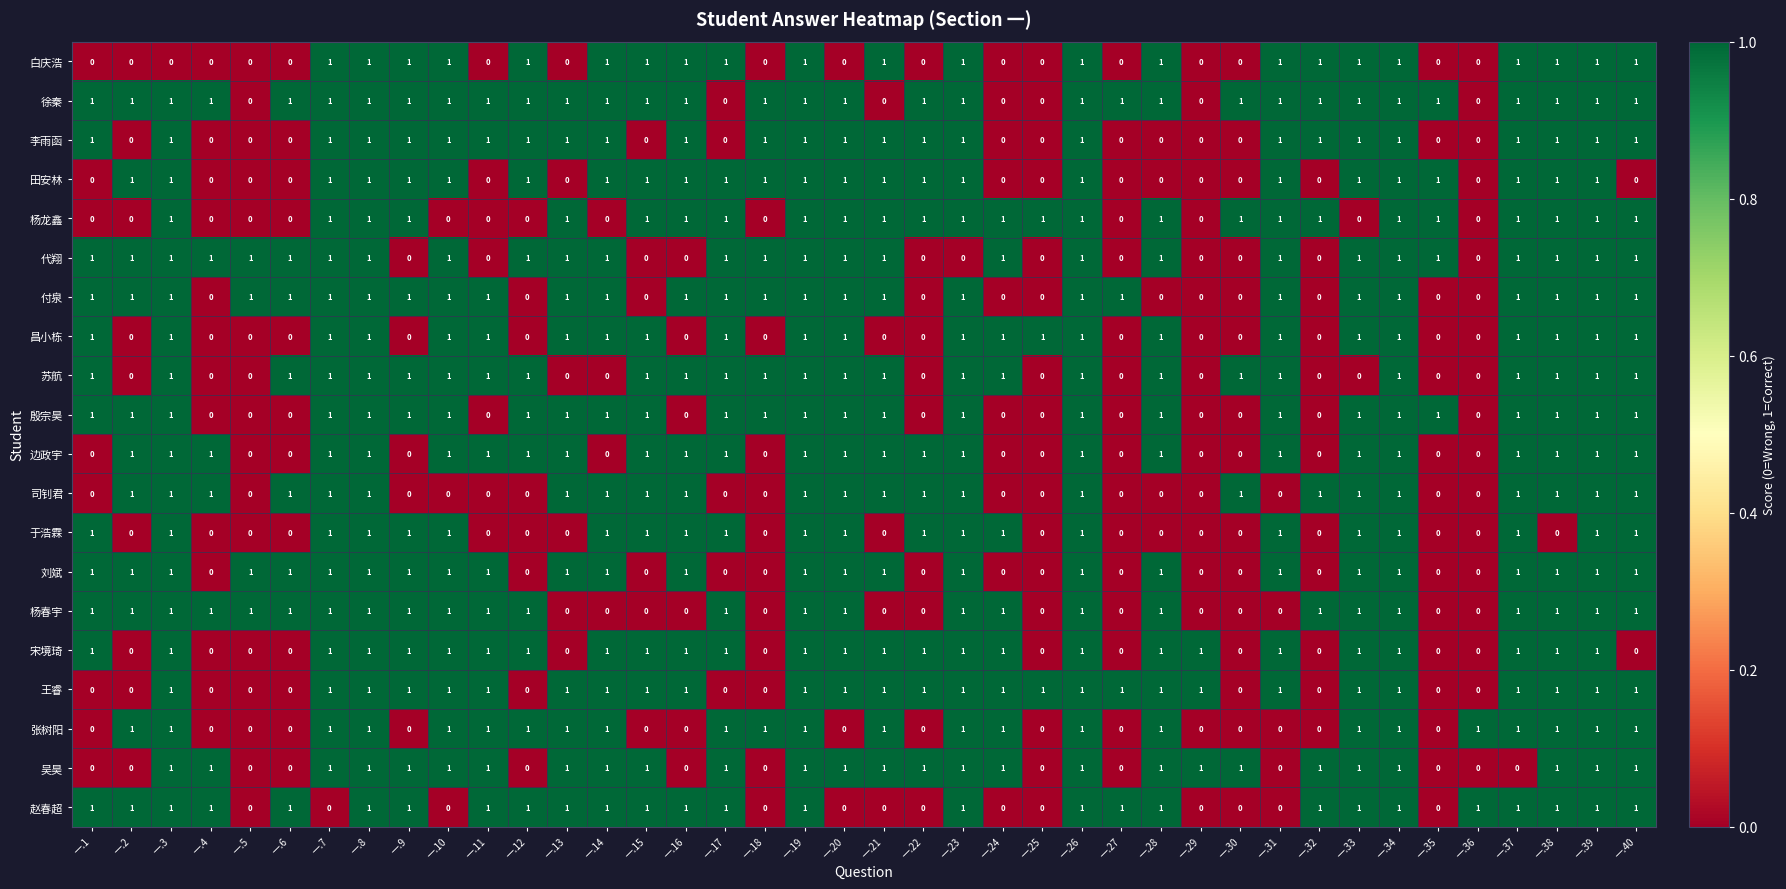

Which series has the largest total across all categories?

徐秦